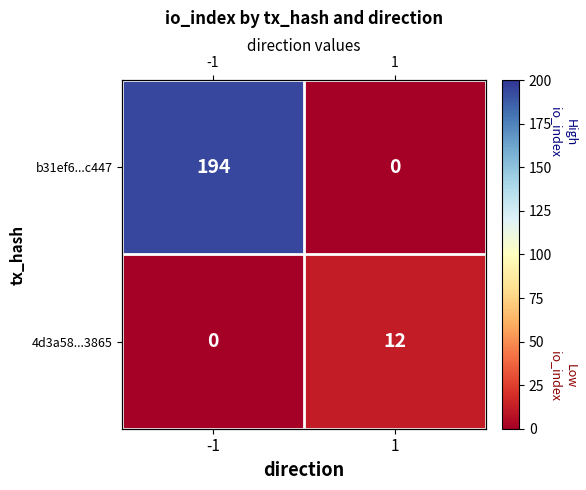

What is the sum of all b31ef6...c447 values?

194